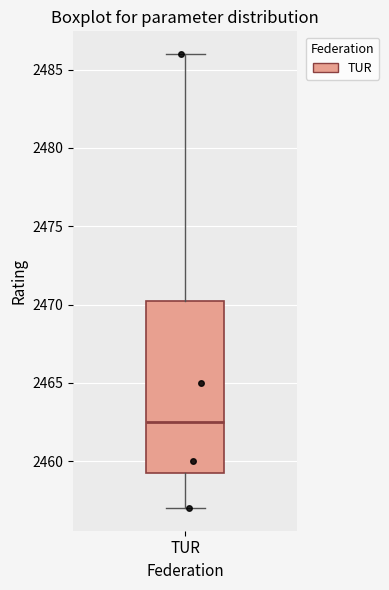

Transcribe this box plot: give where the median line is, the range the box spans, and where the two whiskers end, as read against the y-axis. The values are not printed on the chart, so give them approximately, as read against the axis.

median 2462.5, box 2459.5 to 2470.5, whiskers 2457.0 to 2486.0